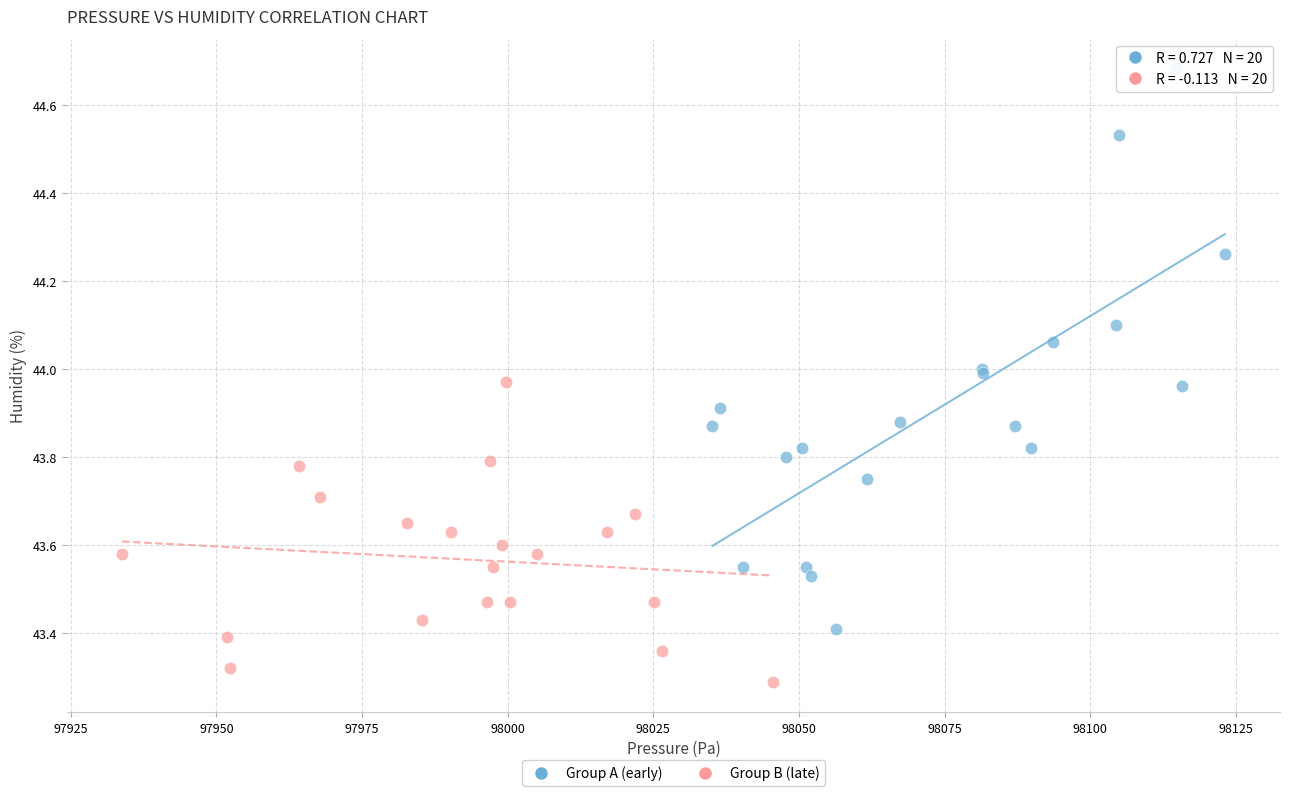

Which series contains the highest Y value?

Group A (early)